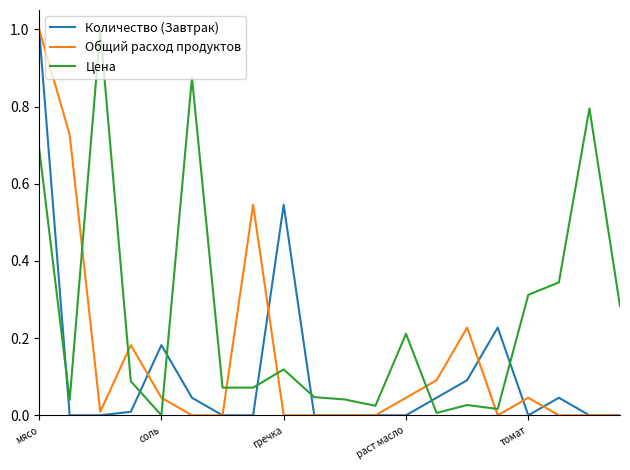

Which series has the largest total across all categories?

Цена